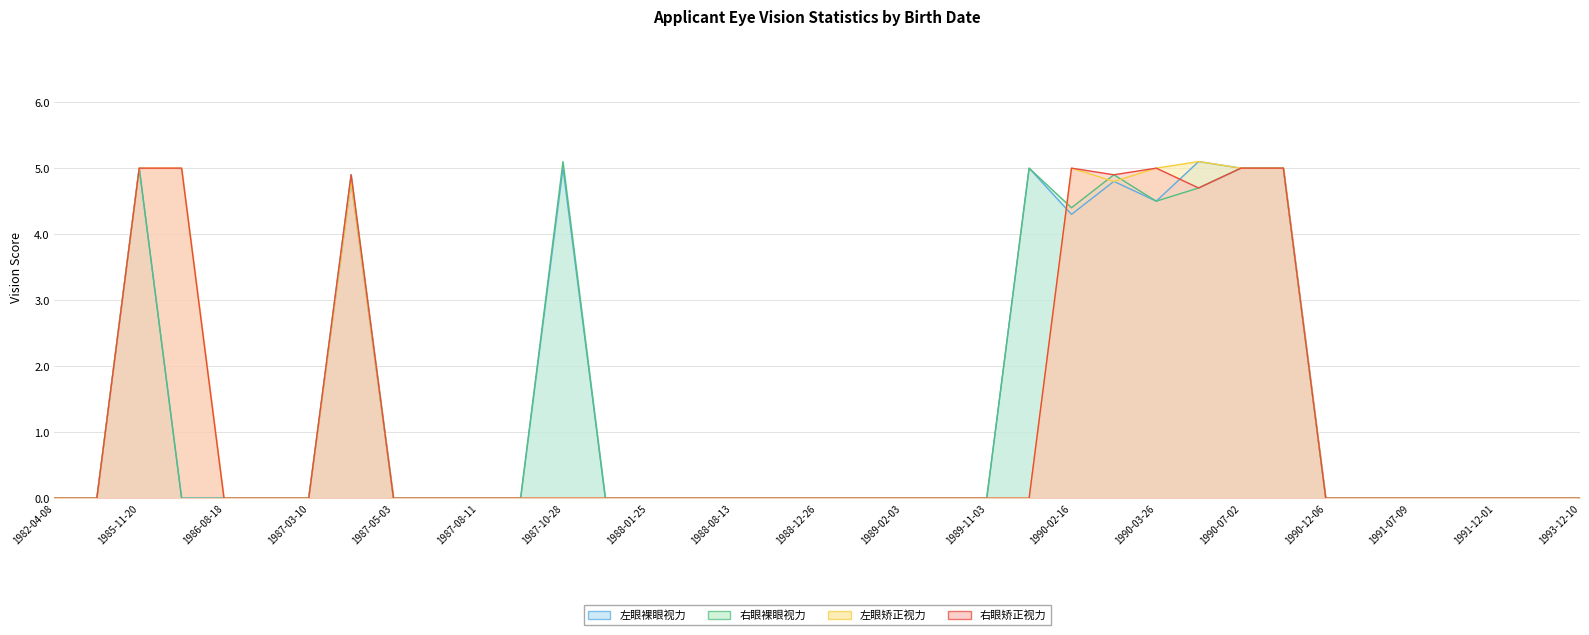

Which category has the highest value in the 左眼矫正视力 series?

1990-05-20